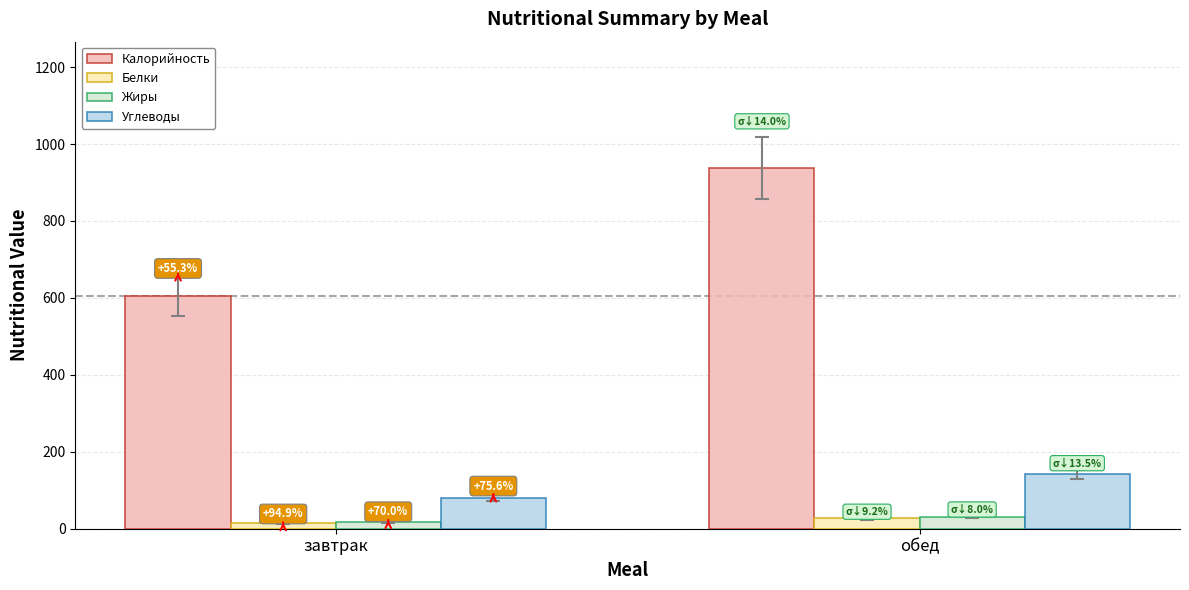

Which series has the largest total across all categories?

Калорийность